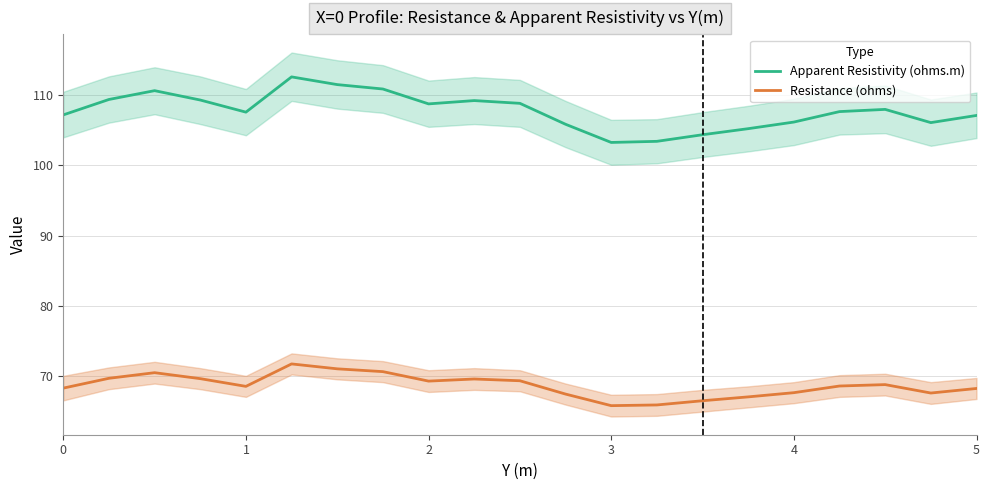

List the series in order of their peak value, highest first.

Apparent Resistivity (ohms.m), Resistance (ohms)